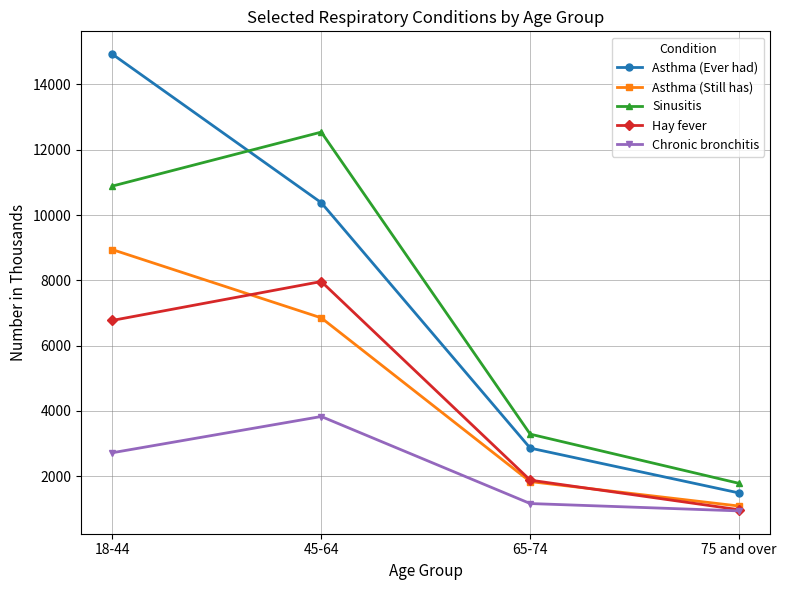

How many data points in Asthma (Ever had) are less than 10380?

2